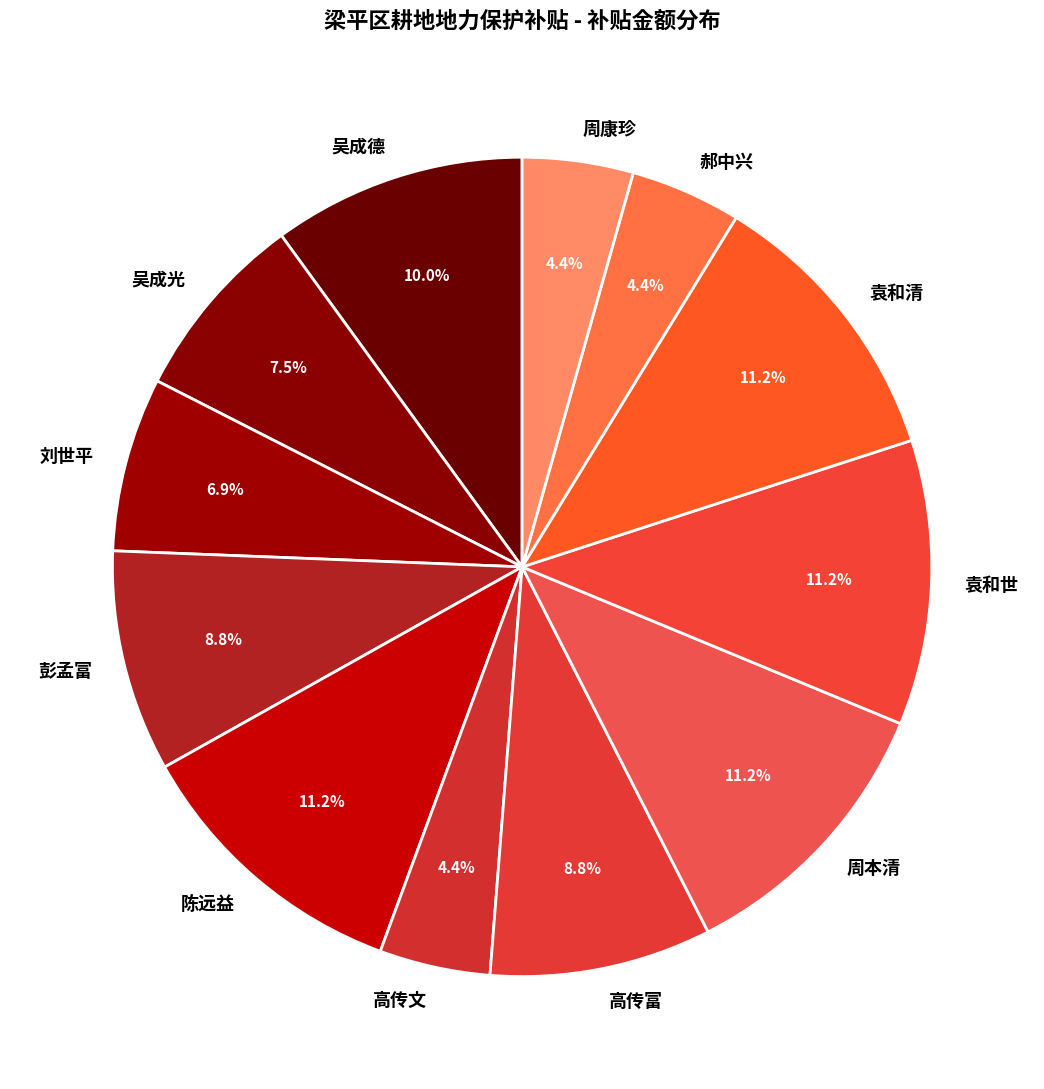

Does 刘世平 account for over 50% of the chart?

No